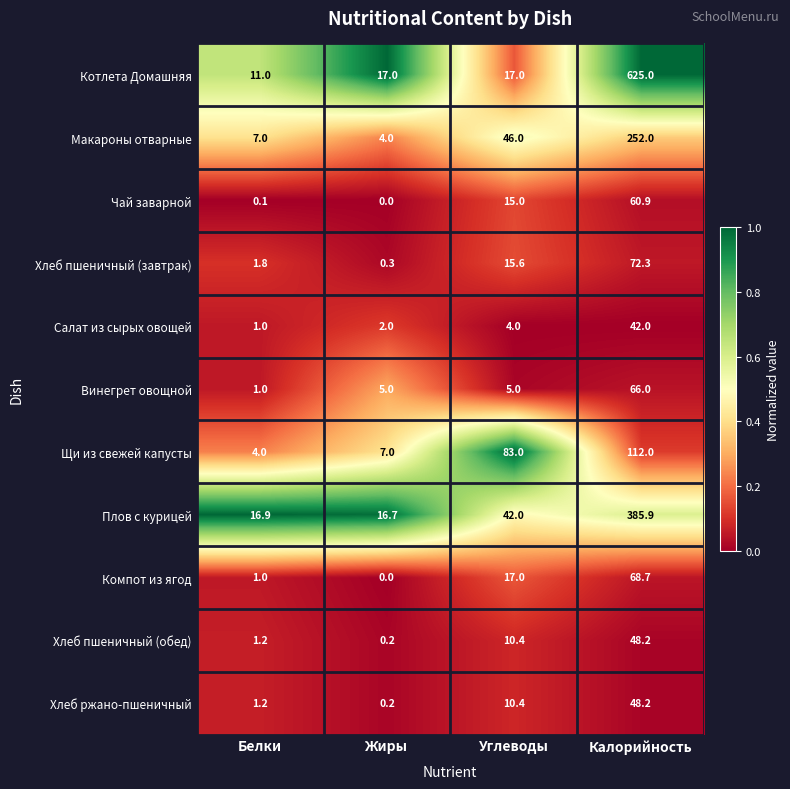

List the labels in order of Плов с курицей value, smallest first.

Жиры, Белки, Углеводы, Калорийность